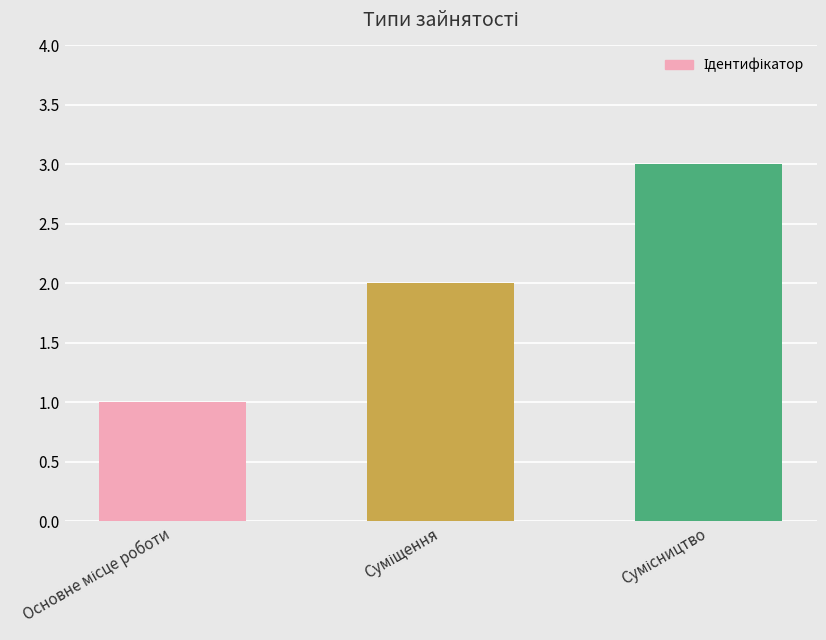

What is the sum of all values?

6